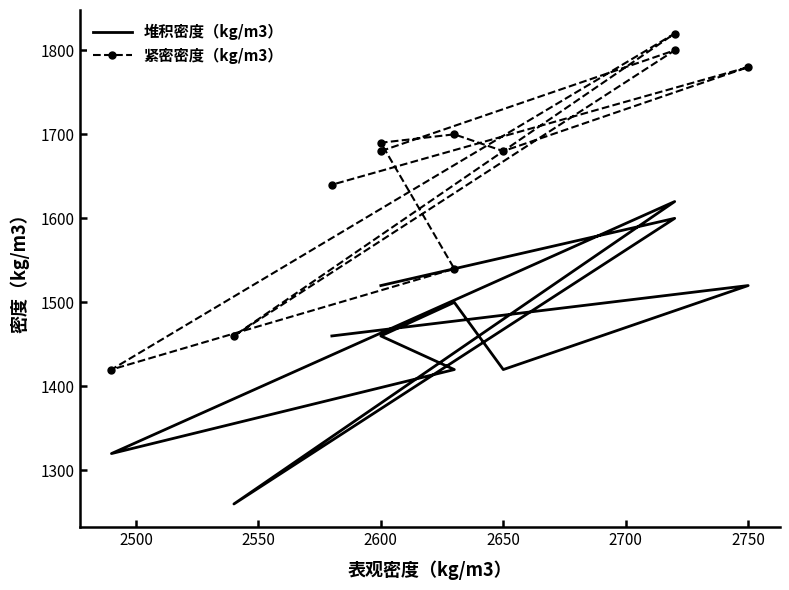

How many lines are shown in the chart?

2